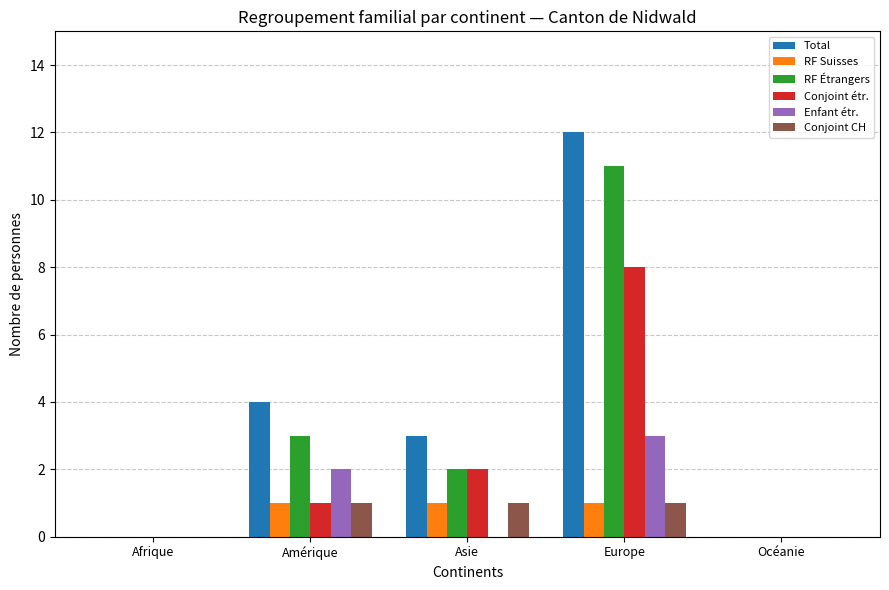

Which label corresponds to the largest value in the chart?

Europe